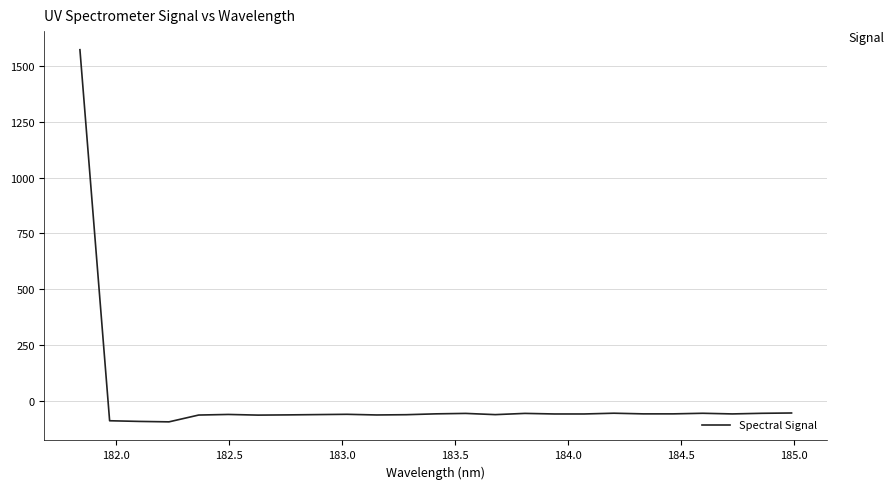

What is the greatest value displayed?

1571.8